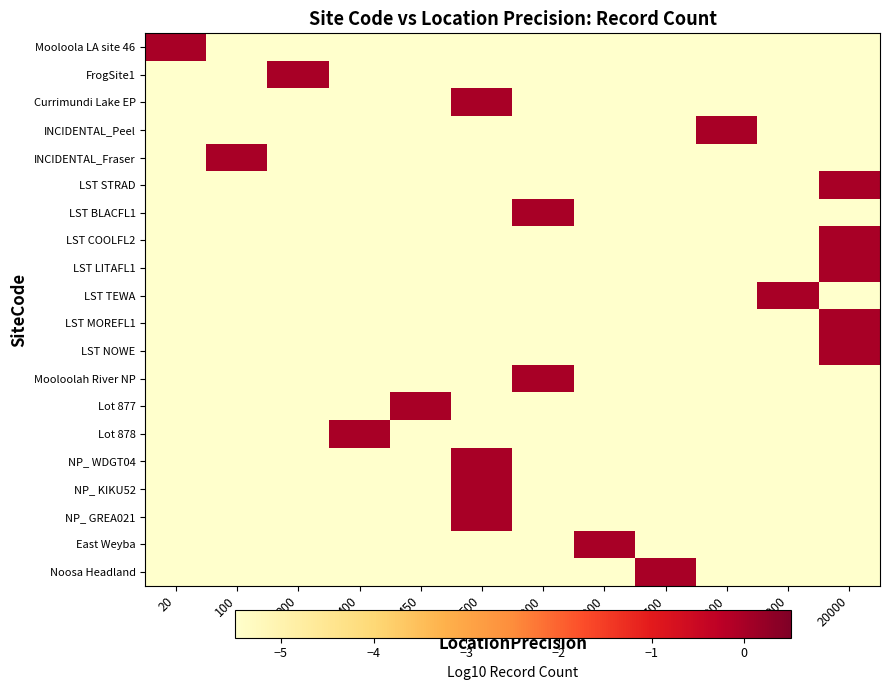

At 2000, list the series in order from smallest to largest.

Mooloola LA site 46, FrogSite1, Currimundi Lake EP, INCIDENTAL_Peel, INCIDENTAL_Fraser, LST STRAD, LST BLACFL1, LST COOLFL2, LST LITAFL1, LST MOREFL1, LST NOWE, Mooloolah River NP, Lot 877, Lot 878, NP_ WDGT04, NP_ KIKU52, NP_ GREA021, East Weyba, Noosa Headland, LST TEWA